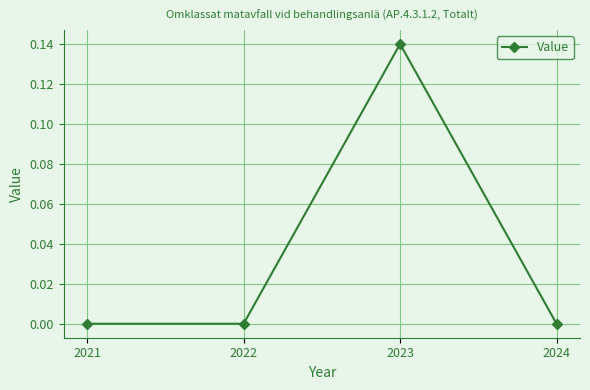

Does the chart display data point markers on the line(s)?

Yes